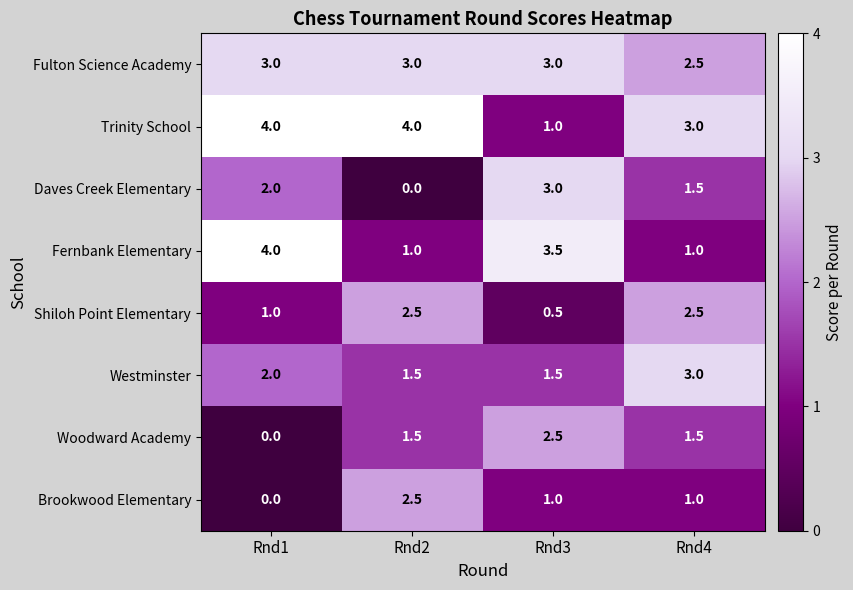

What is the difference between the highest and lowest values at Rnd2?

4.0